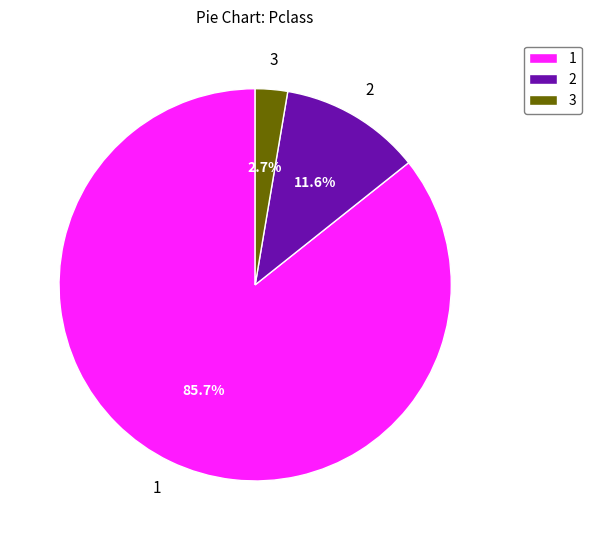

Is there any slice that represents more than half of the pie?

Yes